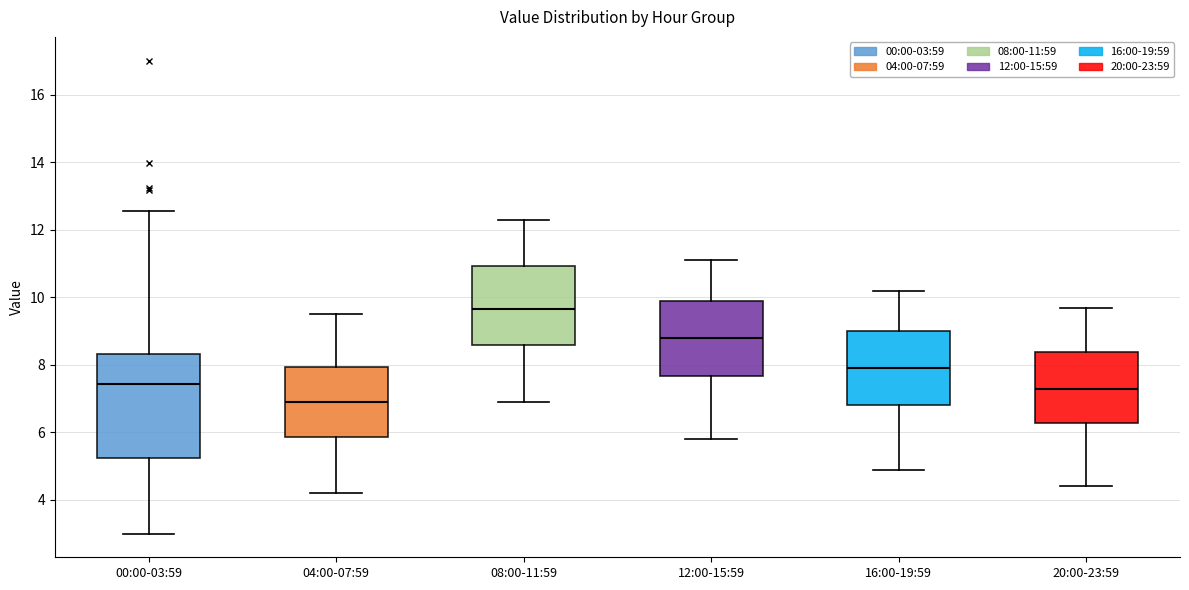

Reading left to right, read every box against the y-axis: the position of its median line, the range the box covers, and the ends of its whiskers. The values are not printed on the chart, so give them approximately, as read against the axis.

00:00-03:59: median 7.4, box 5.2 to 8.4, whiskers 3.0 to 12.6
04:00-07:59: median 7.0, box 5.8 to 8.0, whiskers 4.2 to 9.6
08:00-11:59: median 9.6, box 8.6 to 11.0, whiskers 7.0 to 12.4
12:00-15:59: median 8.8, box 7.6 to 10.0, whiskers 5.8 to 11.2
16:00-19:59: median 8.0, box 6.8 to 9.0, whiskers 5.0 to 10.2
20:00-23:59: median 7.4, box 6.2 to 8.4, whiskers 4.4 to 9.8